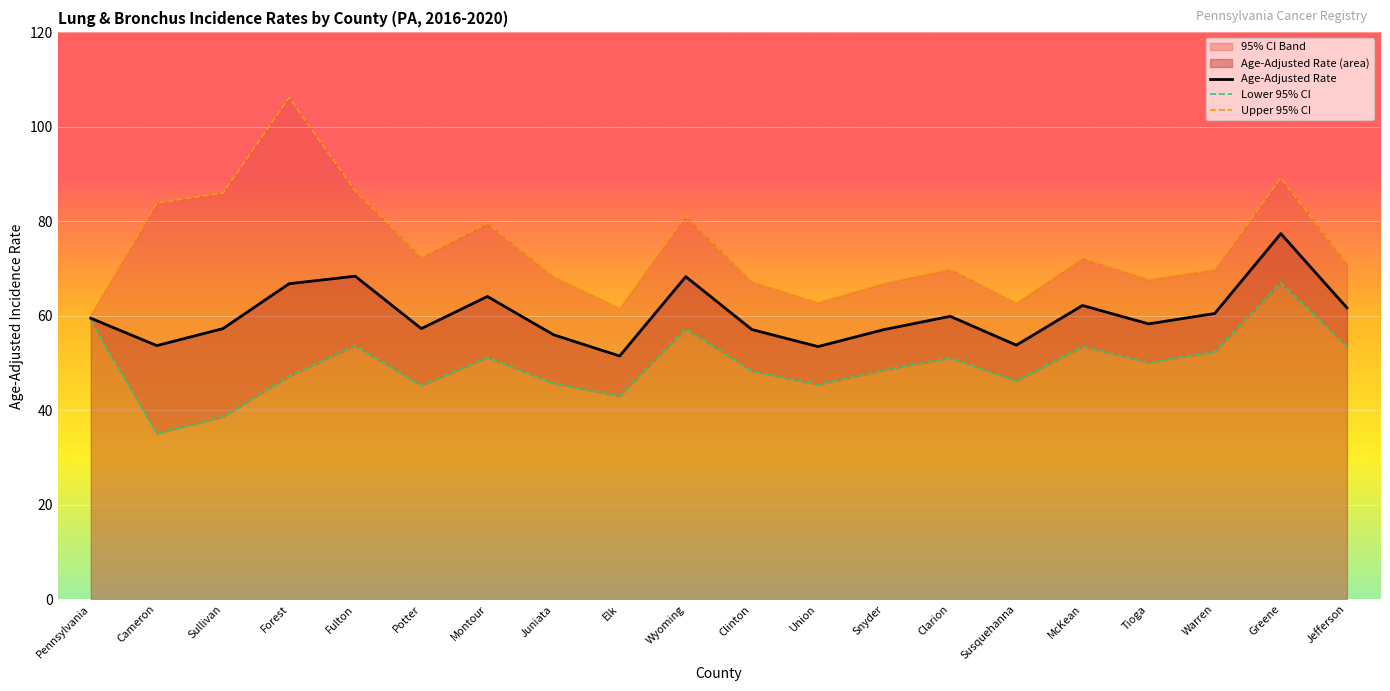

Reading right to left, list all the values displayed in this chart.

Age-Adjusted Rate: 61.7	77.4	60.5	58.3	62.2	53.8	59.9	57.1	53.5	57.1	68.3	51.5	56.0	64.1	57.3	68.4	66.8	57.3	53.7	59.5
Lower 95% CI: 53.5	67.0	52.4	50.1	53.5	46.2	51.1	48.5	45.4	48.3	57.3	43.0	45.7	51.2	45.2	53.7	47.2	38.6	35.1	59.0
Upper 95% CI: 71.0	89.2	69.8	67.7	72.2	62.7	69.9	66.9	62.8	67.2	81.2	61.6	68.3	79.6	72.4	86.5	106.2	86.0	83.9	60.1